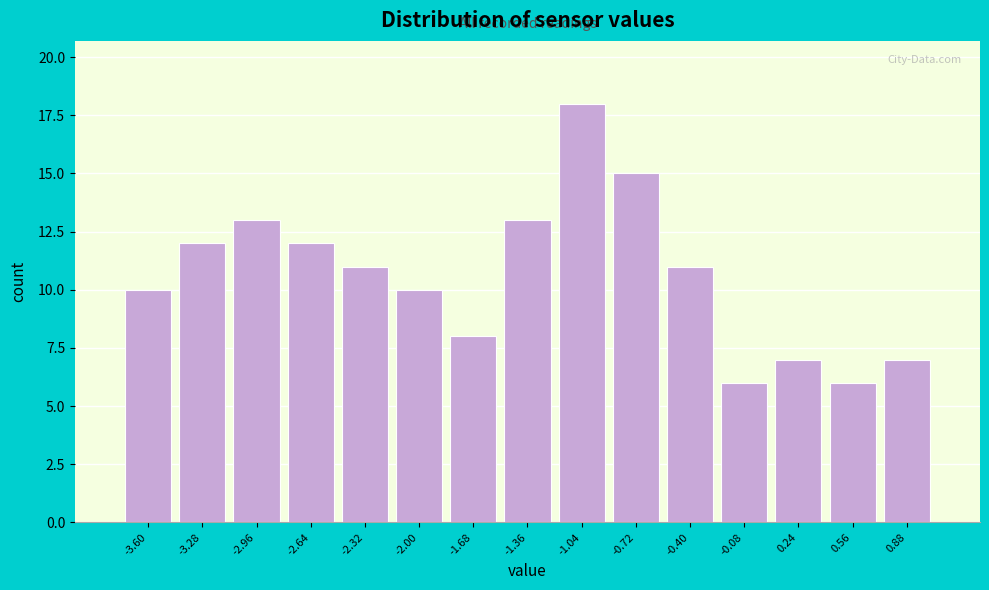

Reading left to right, transcribe all the data shown in this chart.

-3.60=10	-3.28=12	-2.96=13	-2.64=12	-2.32=11	-2.00=10	-1.68=8	-1.36=13	-1.04=18	-0.72=15	-0.40=11	-0.08=6	0.24=7	0.56=6	0.88=7